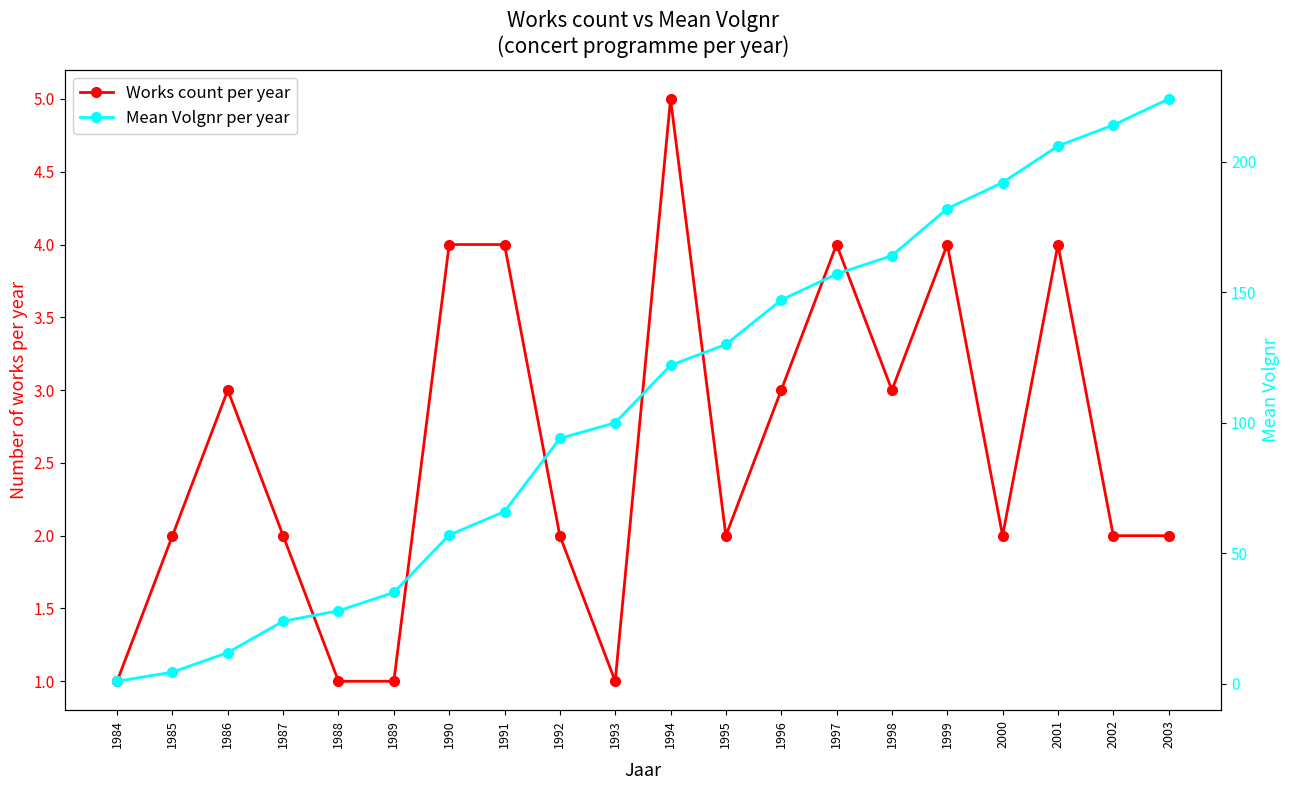

Which series changed the most between 1990 and 2003?

Mean Volgnr per year